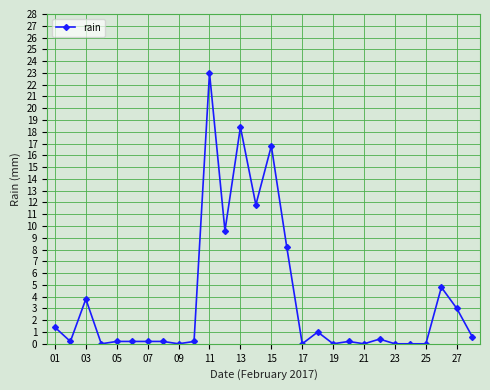

What is the value of the 28th point from the left?

0.6